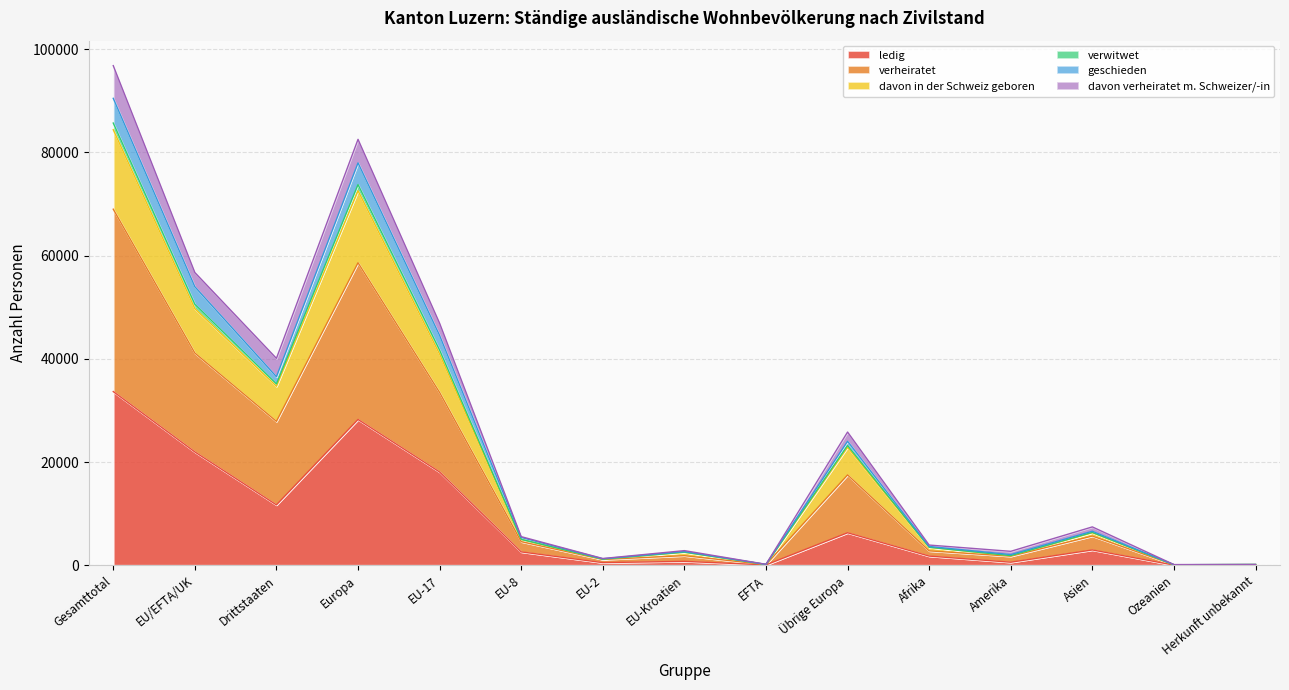

At which category is the sum across all series the highest?

Gesamttotal